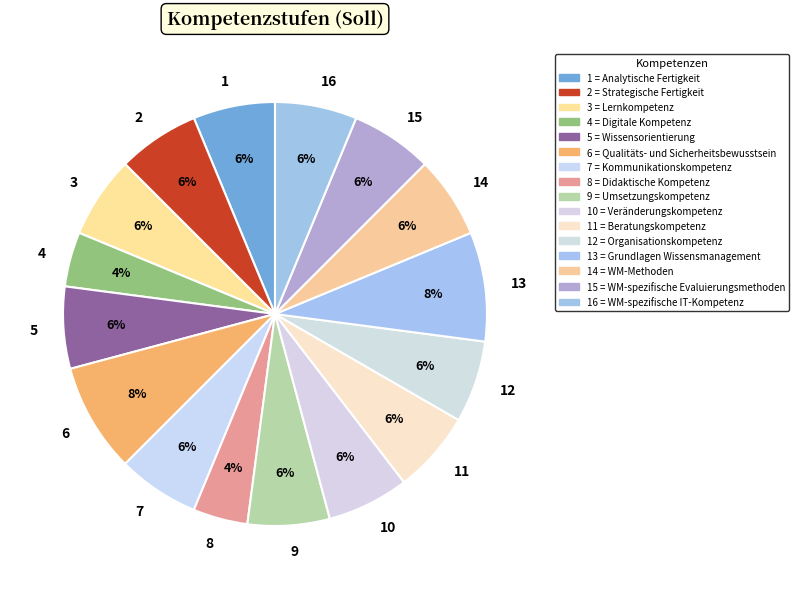

Between 1 and 6, which is larger?

6